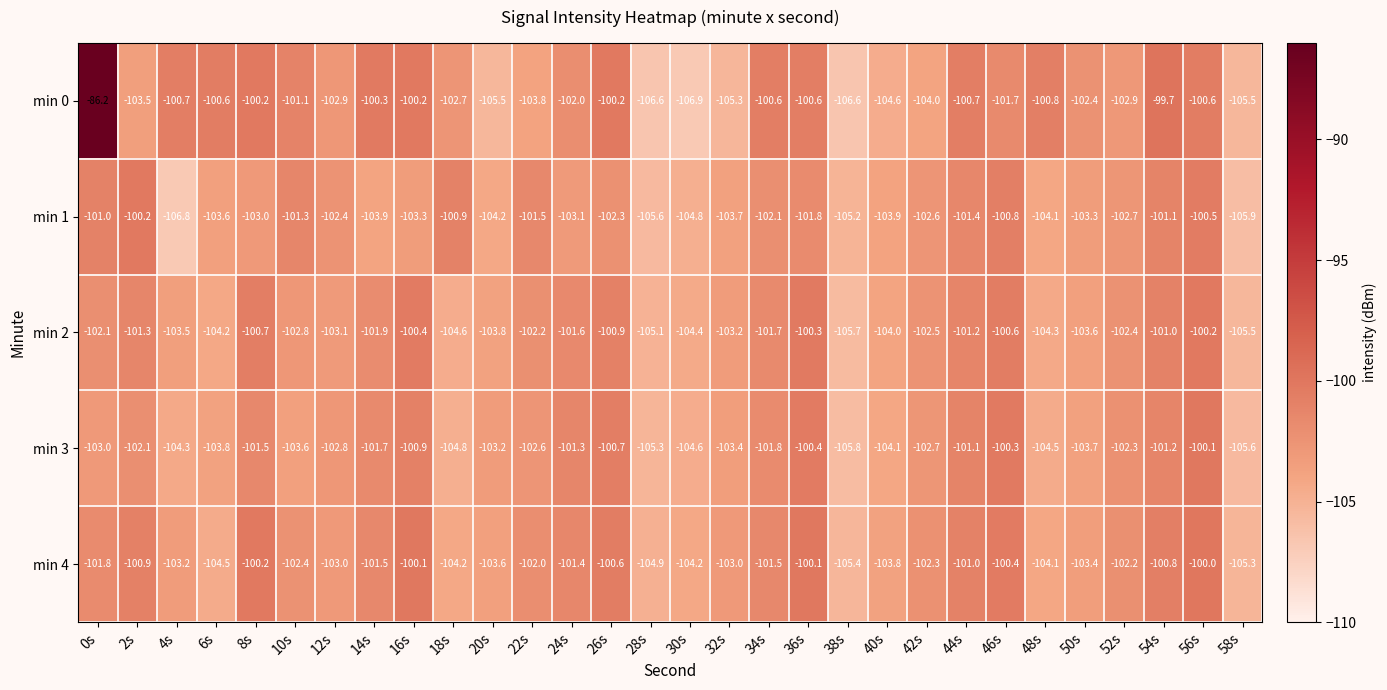

Is it true that min 0 equals -100.6 at 34s?

True